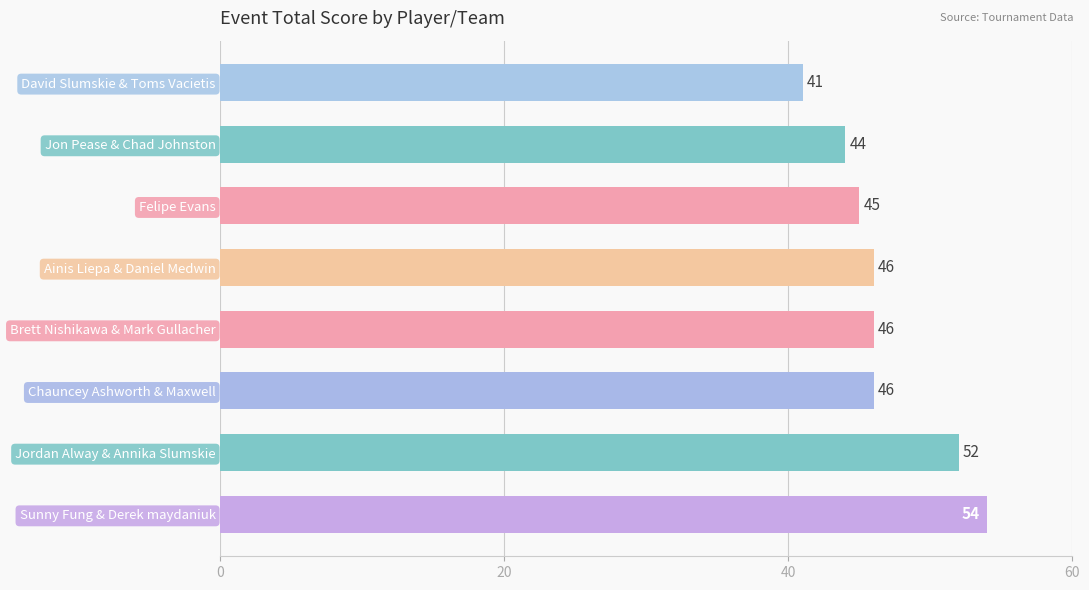

The value at Sunny Fung & Derek maydaniuk is 54. True or false?

True